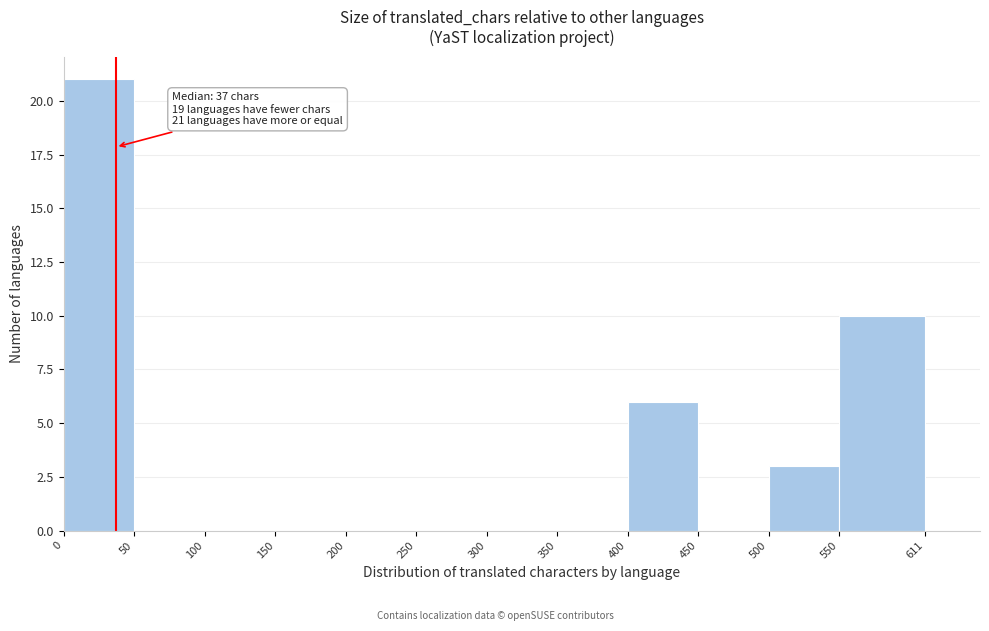

Over which range of the x-axis is the bar tallest?

0 to 50